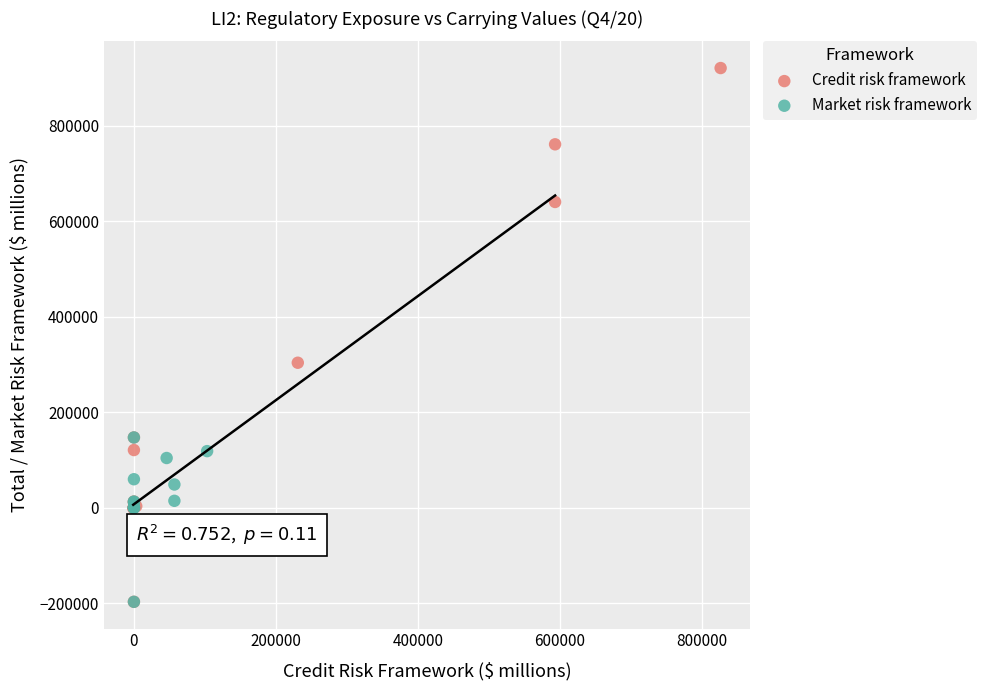

Which series has the largest Y range (max minus min)?

Credit risk framework